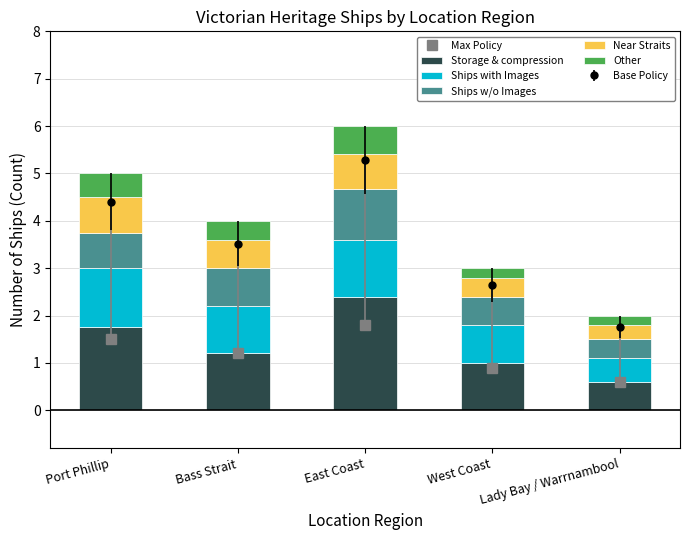

Reading left to right, extract all data points from this chart.

Storage & compression: Port Phillip=1.8	Bass Strait=1.2	East Coast=2.4	West Coast=1.0	Lady Bay / Warrnambool=0.6
Ships with Images: Port Phillip=1.2	Bass Strait=1.0	East Coast=1.2	West Coast=0.8	Lady Bay / Warrnambool=0.5
Ships w/o Images: Port Phillip=0.8	Bass Strait=0.8	East Coast=1.1	West Coast=0.6	Lady Bay / Warrnambool=0.4
Near Straits: Port Phillip=0.8	Bass Strait=0.6	East Coast=0.7	West Coast=0.4	Lady Bay / Warrnambool=0.3
Other: Port Phillip=0.5	Bass Strait=0.4	East Coast=0.6	West Coast=0.2	Lady Bay / Warrnambool=0.2